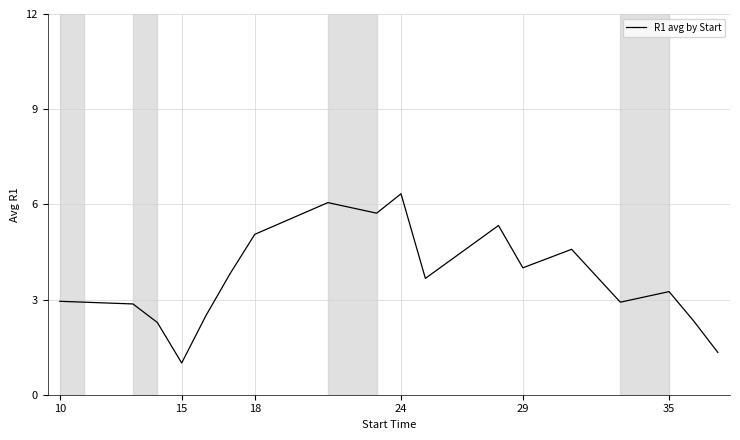

What is the greatest value displayed?

6.3